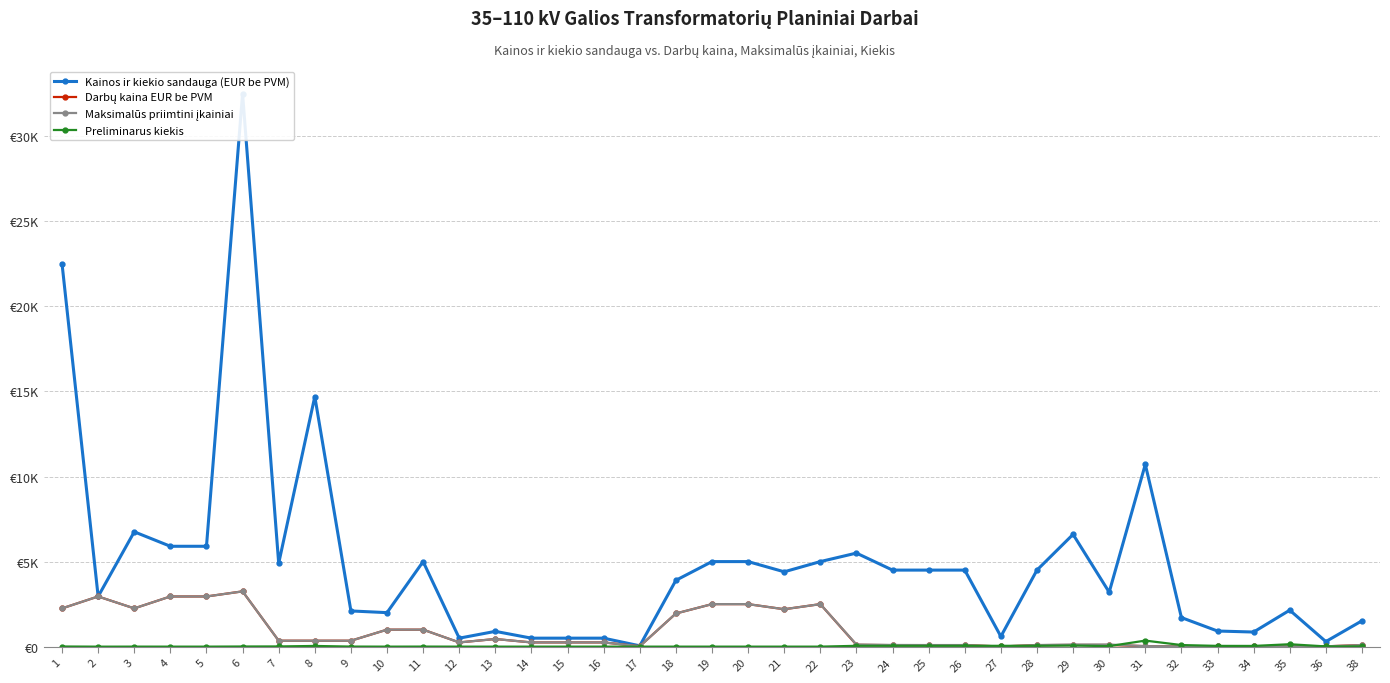

Does the chart display data point markers on the line(s)?

Yes